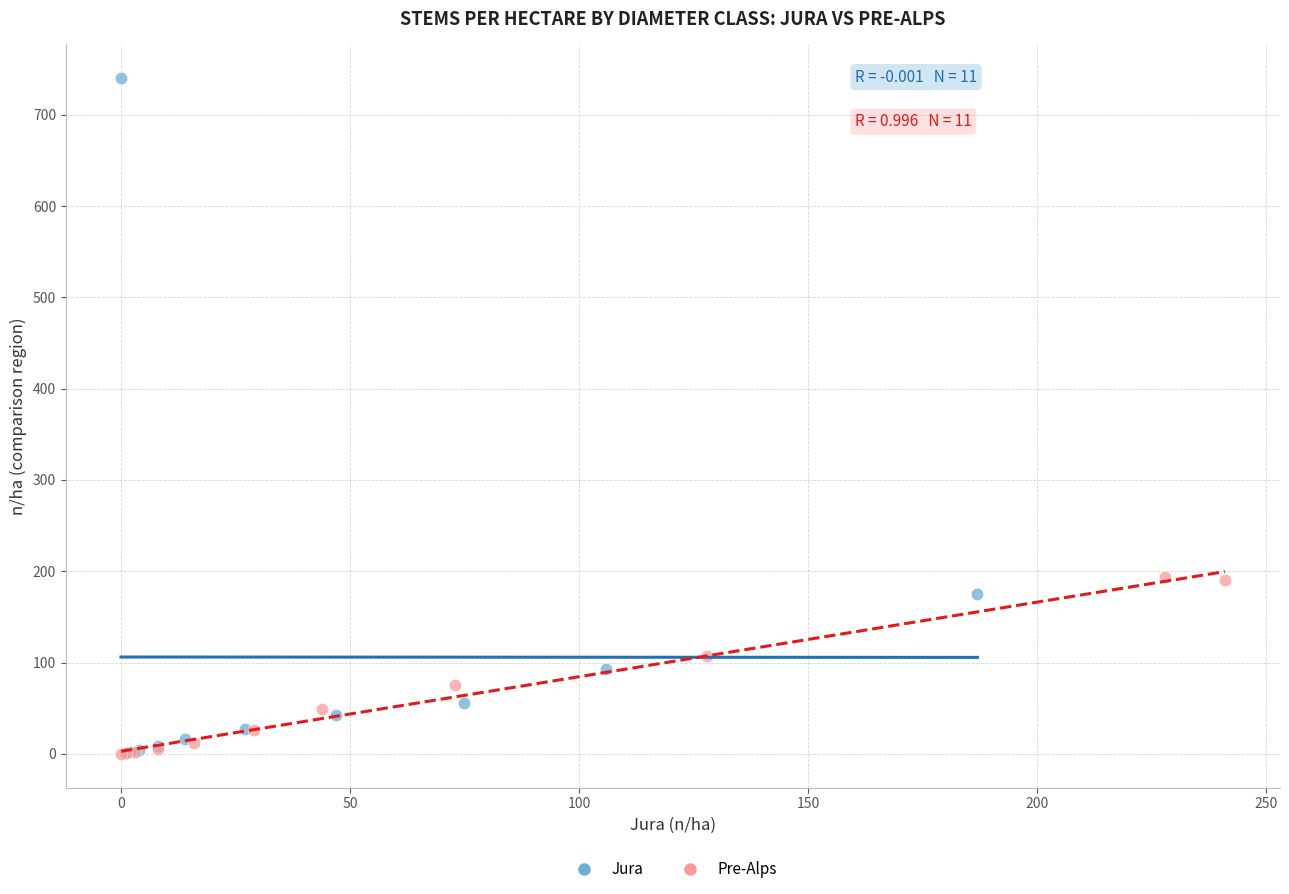

What are all the series names shown in the legend?

Jura, Pre-Alps